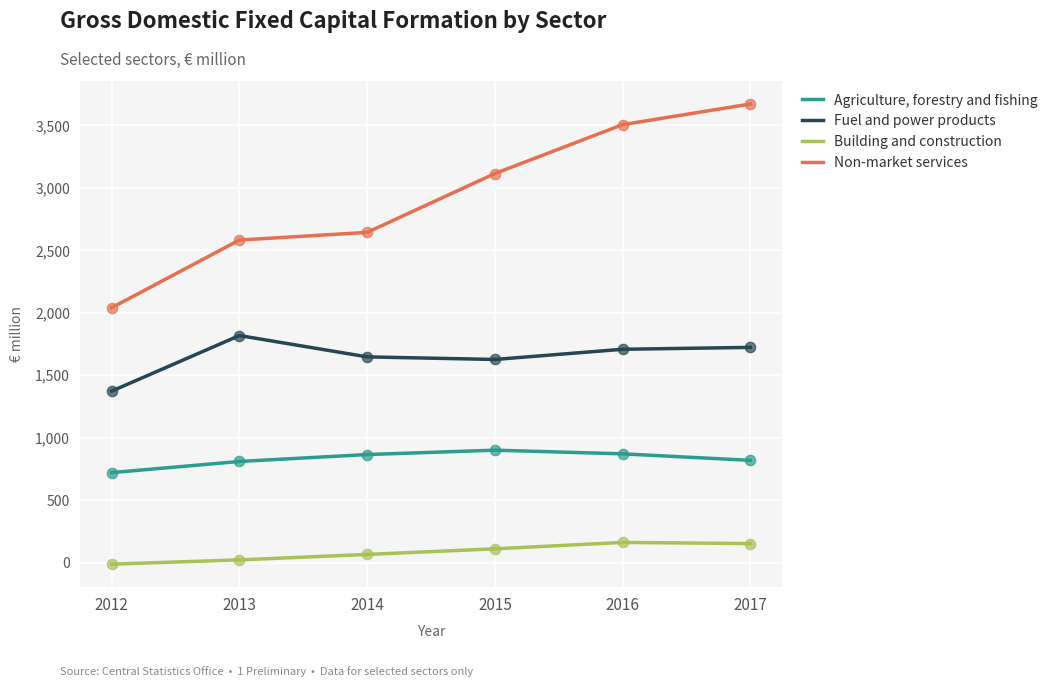

Is the value of Agriculture, forestry and fishing at 2016 greater than the value of Fuel and power products at 2016?

No